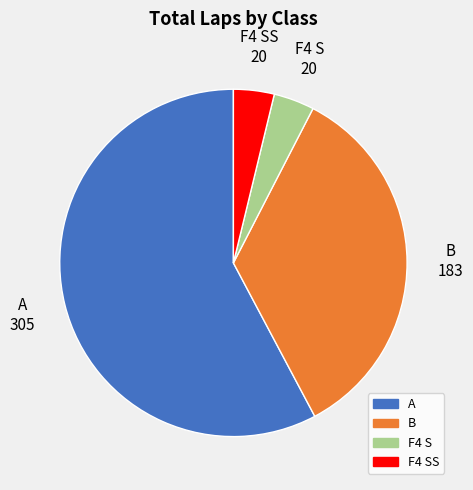

How many segments does this pie chart have?

4